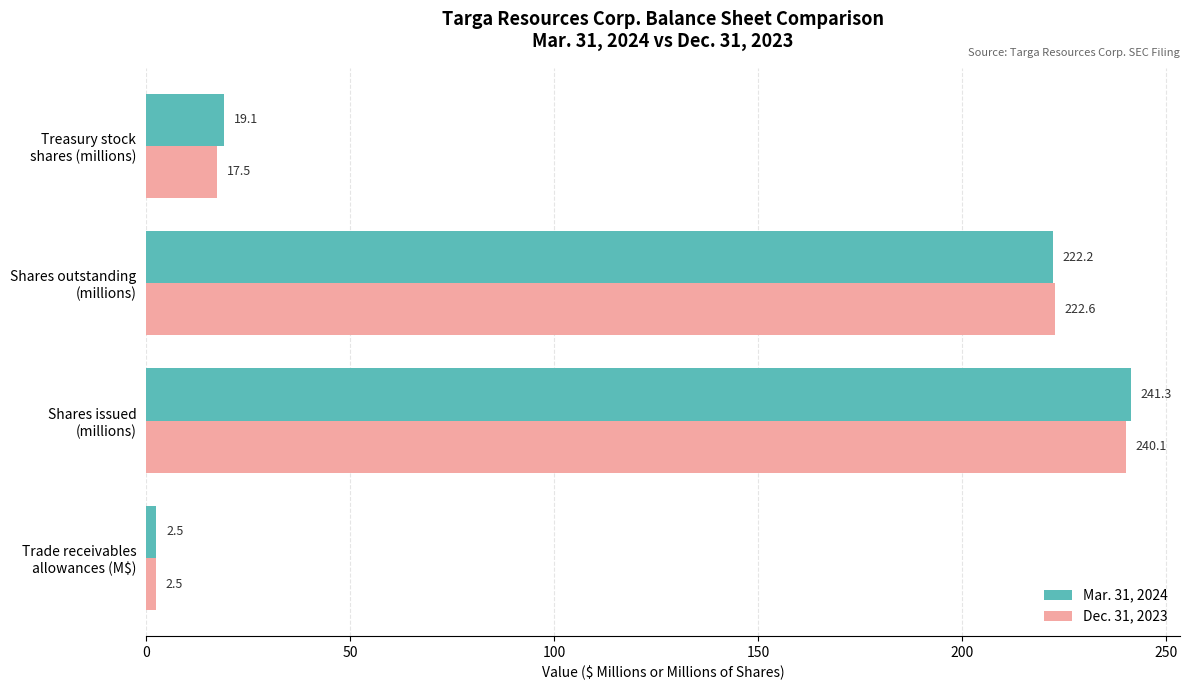

Rank the series by their maximum value, from highest to lowest.

Mar. 31, 2024, Dec. 31, 2023